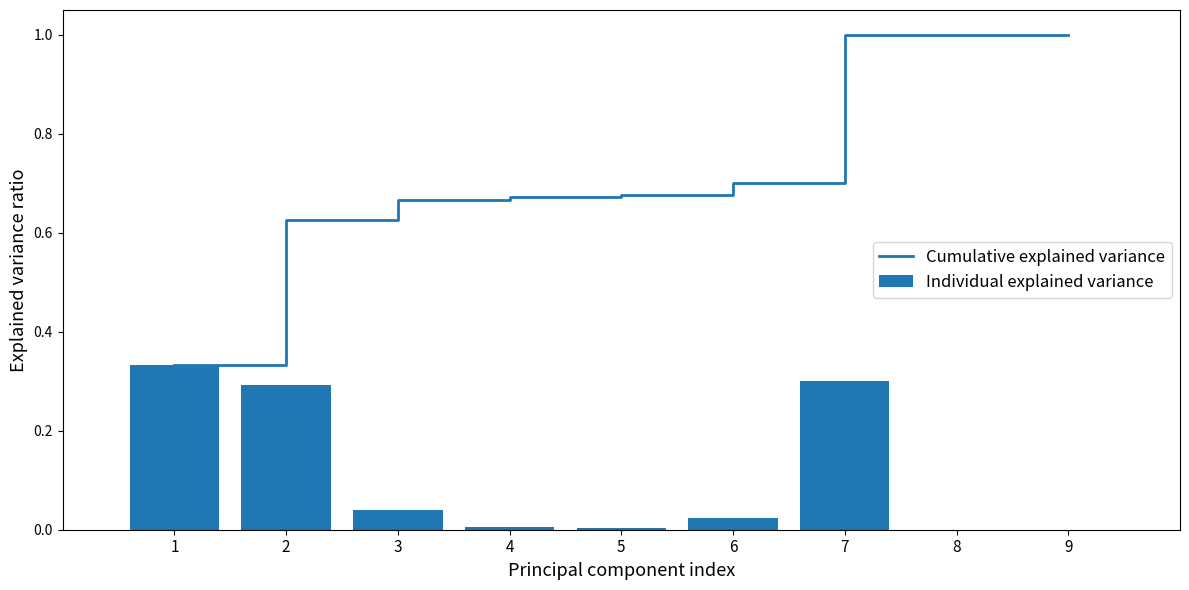

At 7, list the series in order from largest to smallest.

Cumulative explained variance, Individual explained variance